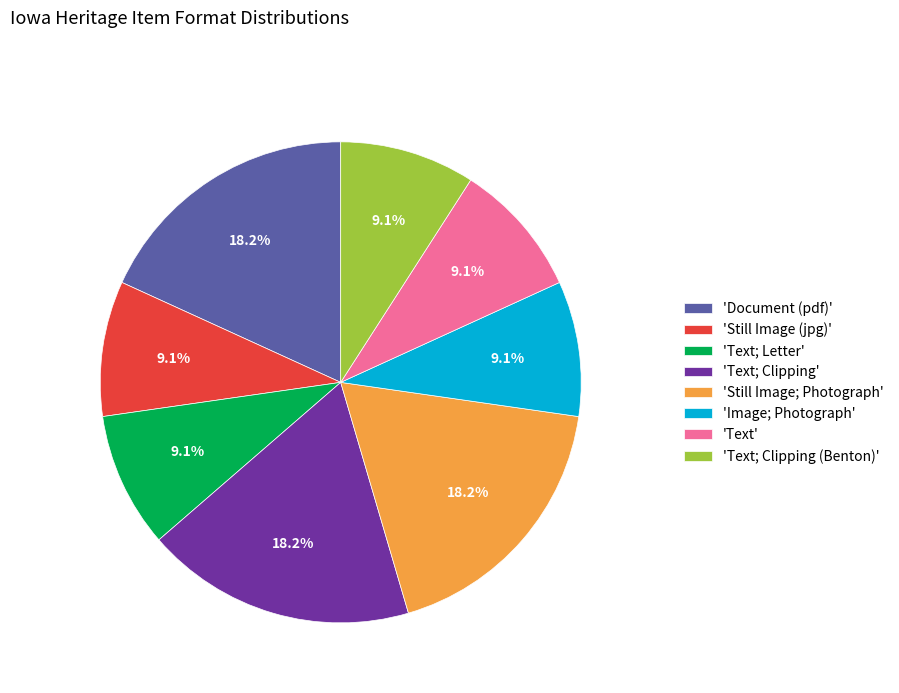

Combined, do 'Text; Clipping' and 'Text; Clipping (Benton)' account for over 50%?

No